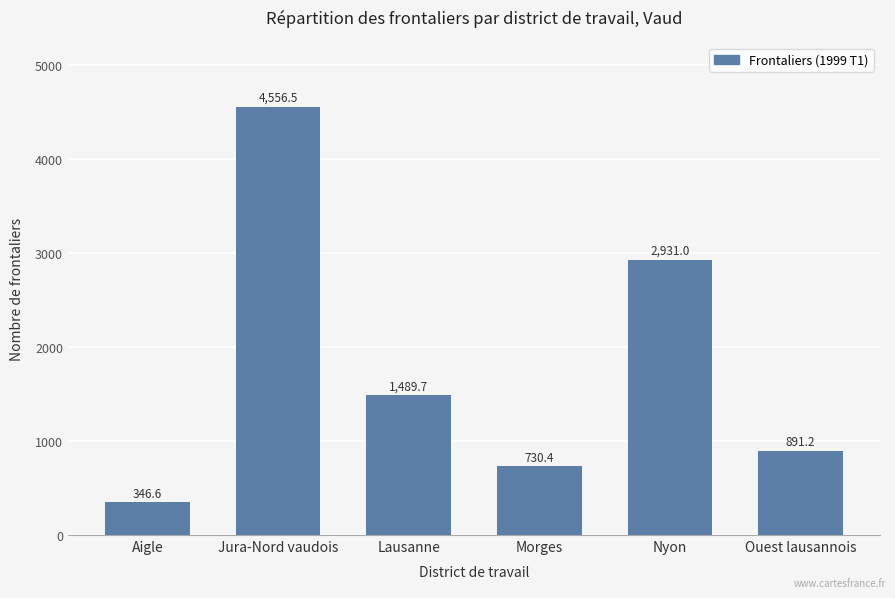

What position from the left is Ouest lausannois?

6